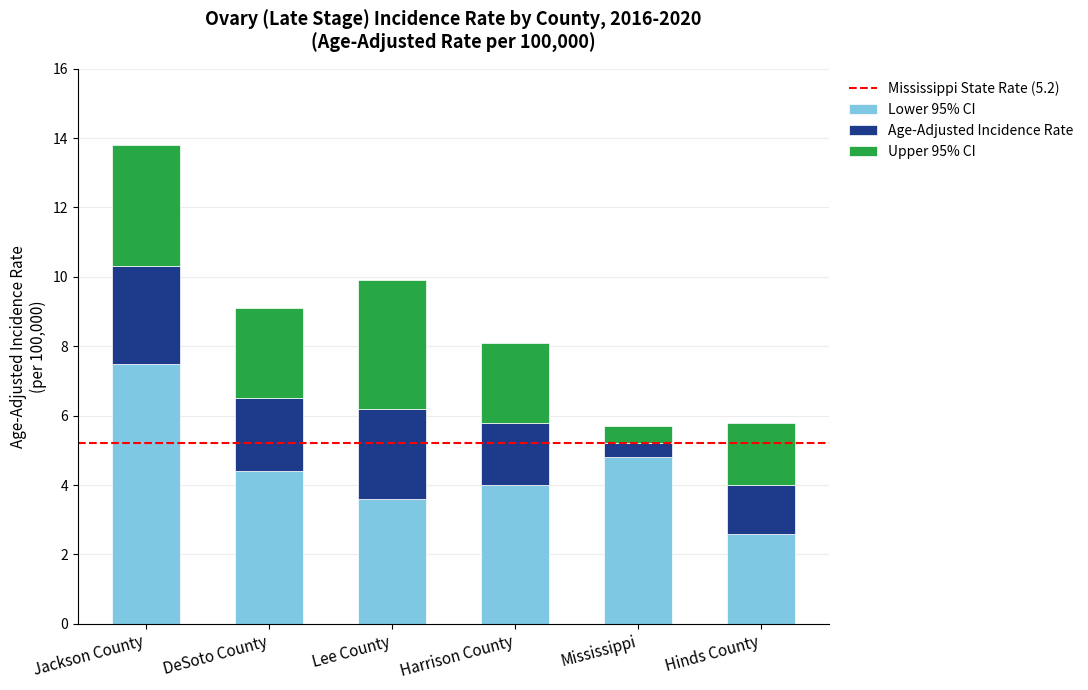

What is the sum of all Lower 95% CI values?

26.9